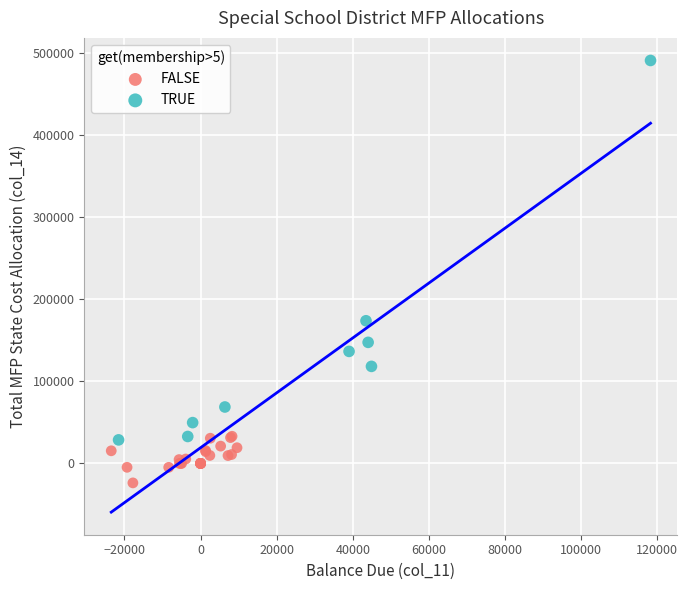

What are all the series names shown in the legend?

FALSE, TRUE